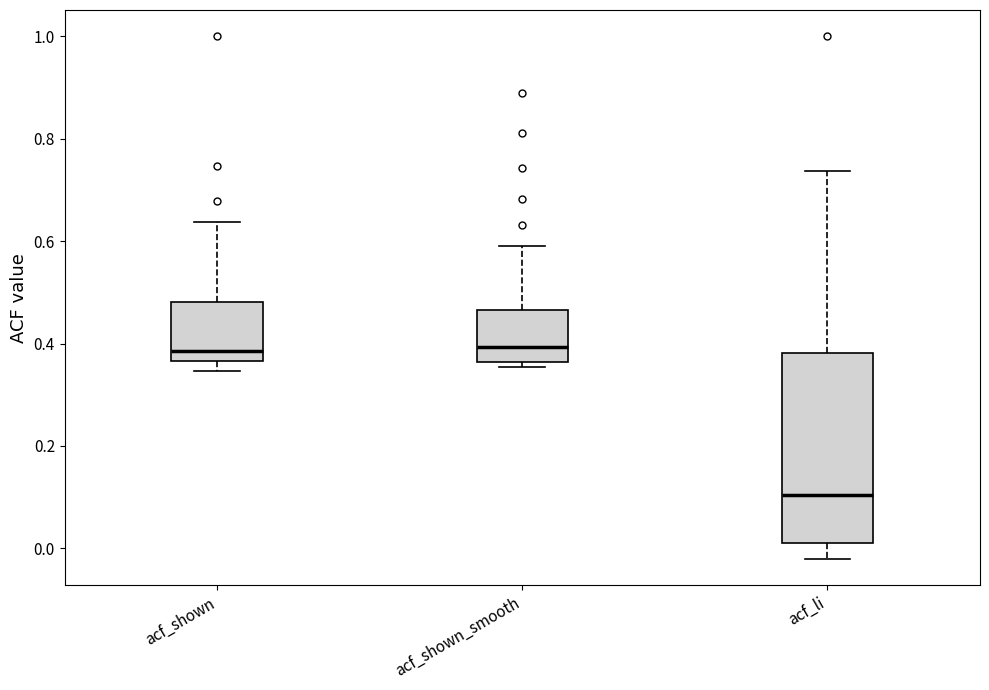

Reading left to right, read every box against the y-axis: the position of its median line, the range the box covers, and the ends of its whiskers. The values are not printed on the chart, so give them approximately, as read against the axis.

acf_shown: median 0.38, box 0.36 to 0.48, whiskers 0.34 to 0.64
acf_shown_smooth: median 0.40, box 0.36 to 0.46, whiskers 0.36 (just below the box's lower edge) to 0.60
acf_li: median 0.10, box 0.02 to 0.38, whiskers -0.02 to 0.74